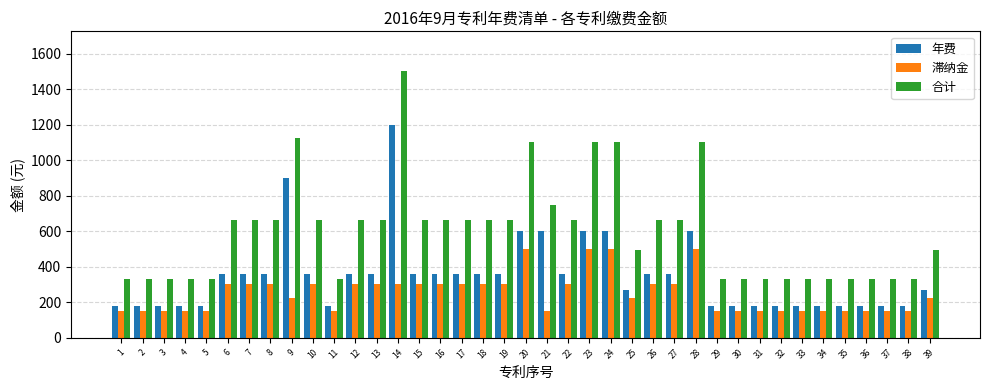

How many bars are there in each group?

3